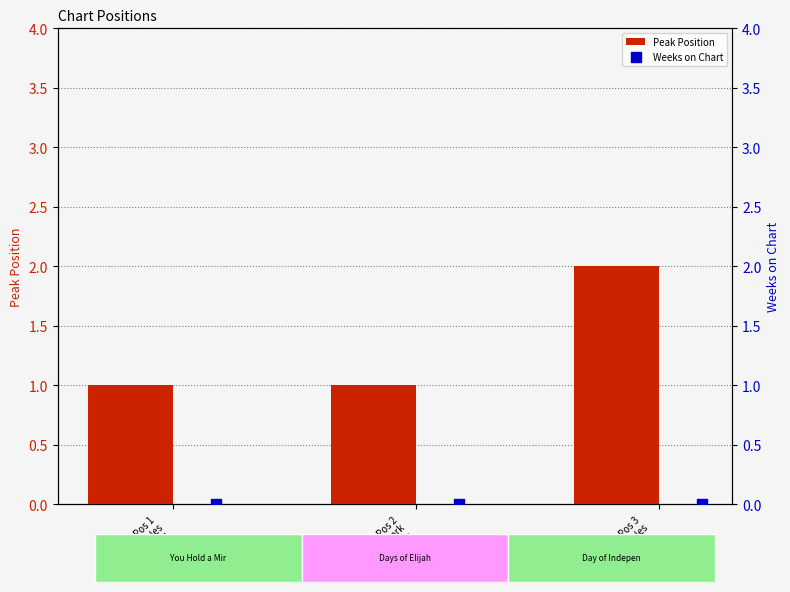

At how many categories does at least one series exceed 0?

3